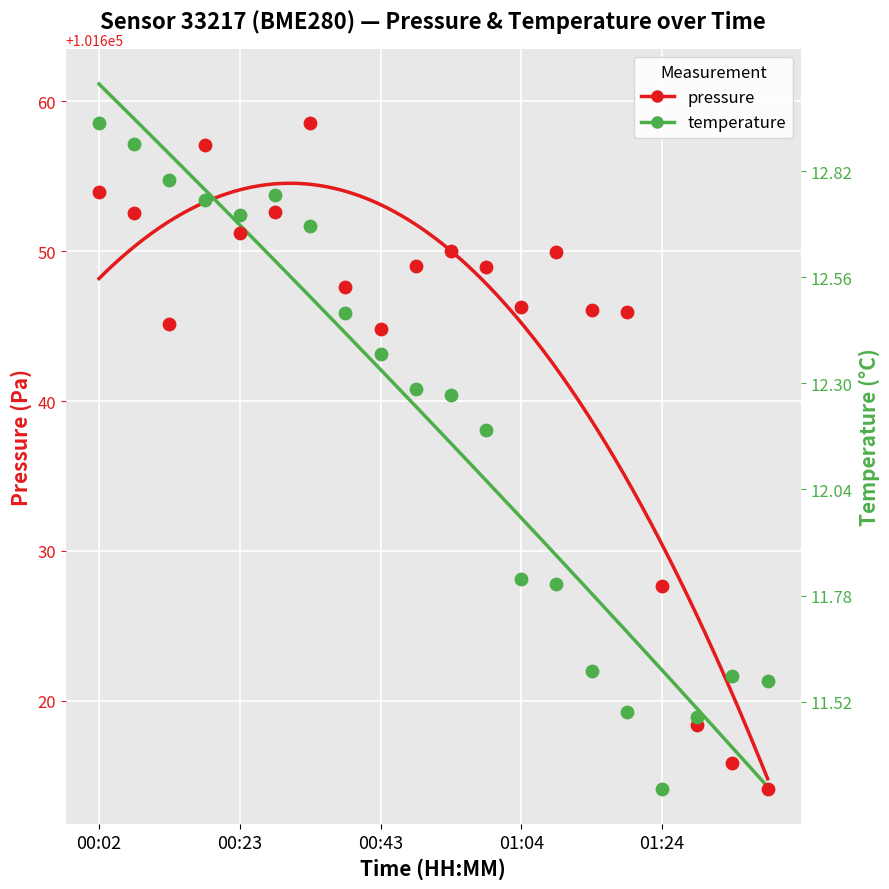

Which series has the widest spread of Y values?

pressure